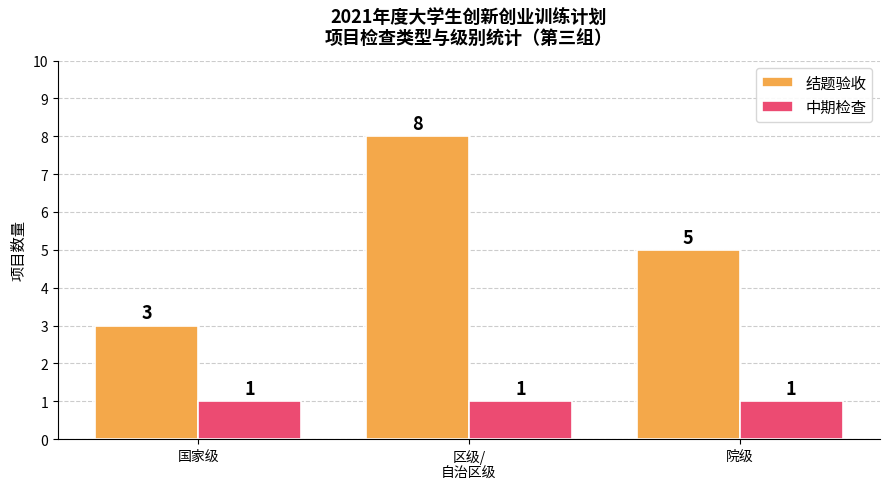

How many bars are there in each group?

2